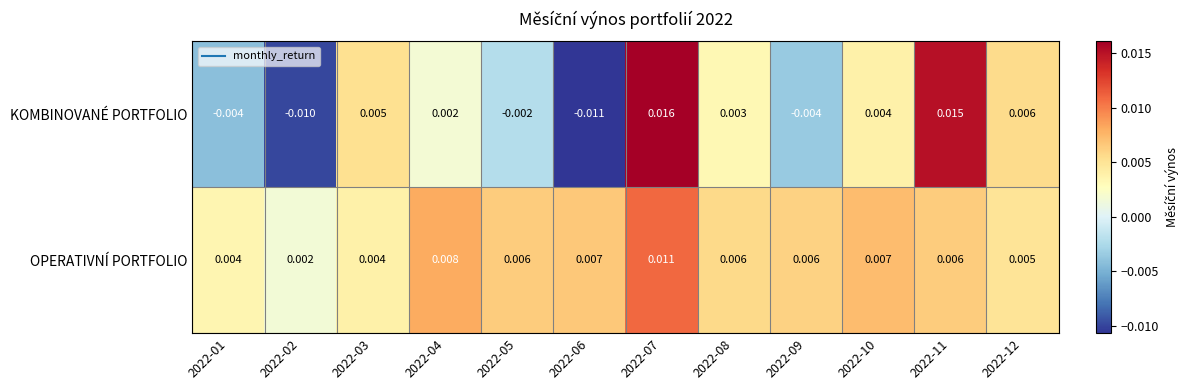

Which series has the largest total across all categories?

OPERATIVNÍ PORTFOLIO